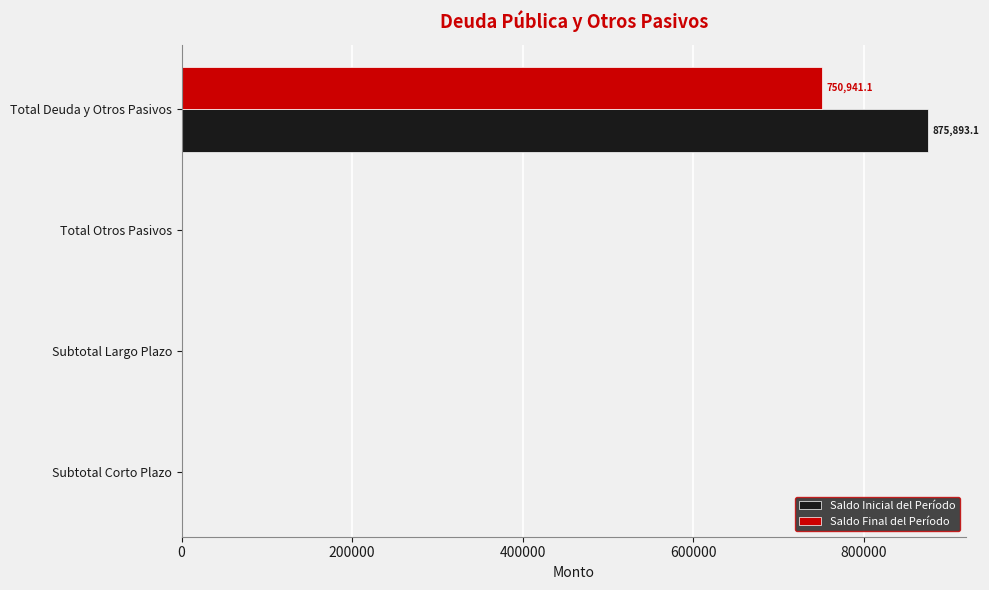

Count the number of data series in this chart.

2